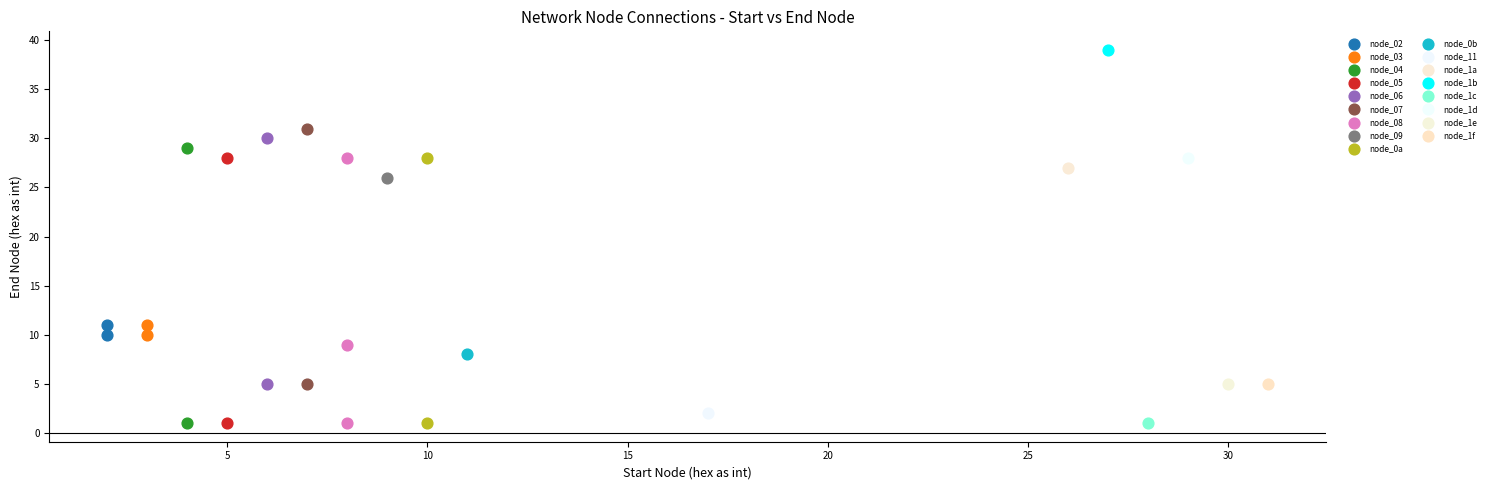

Which series reaches the maximum Y coordinate?

node_1b